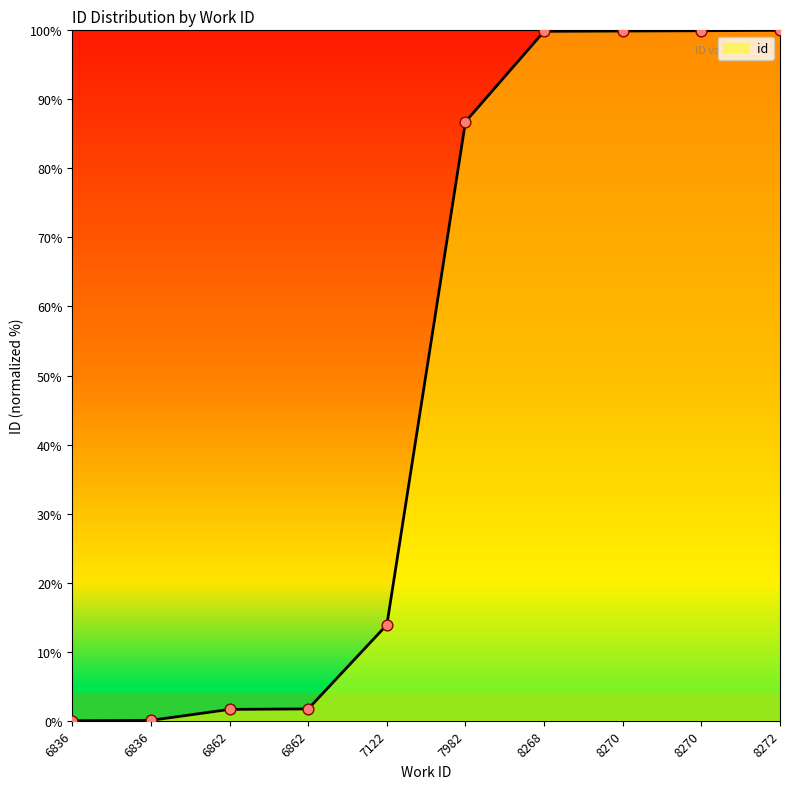

Approximately how many times larger is the value at 8272 compared to 8270?

1.0